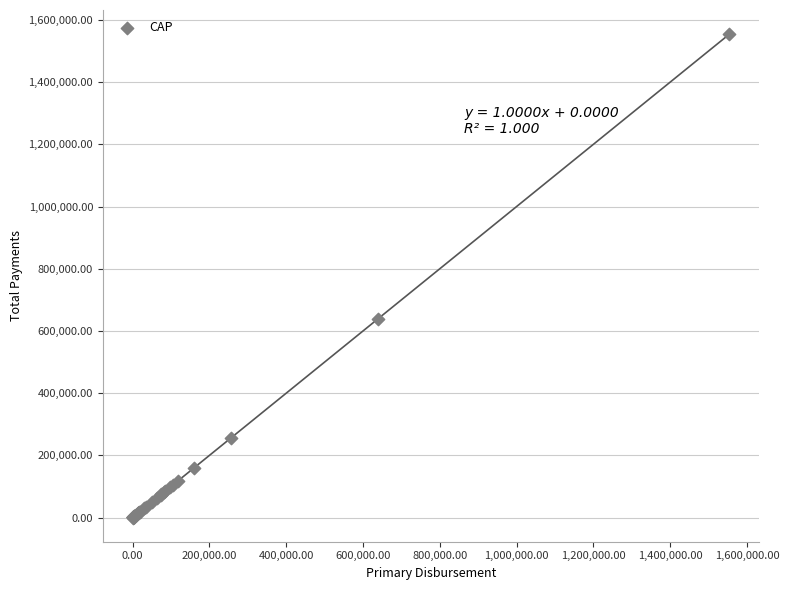

What Y value in the scatter plot is closest to 777114?

639169.9